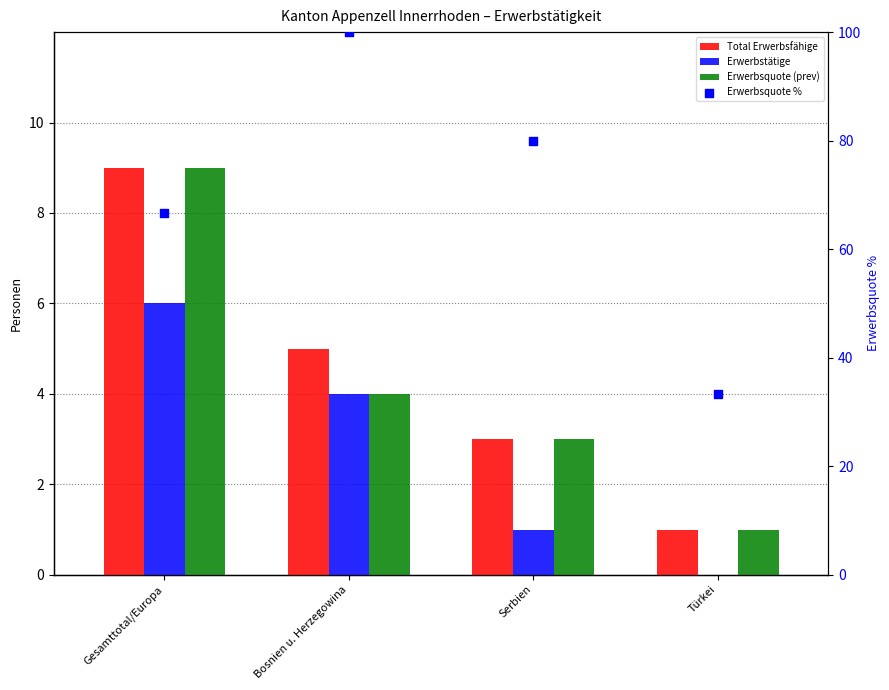

What is the total value across all series at Türkei?

35.3